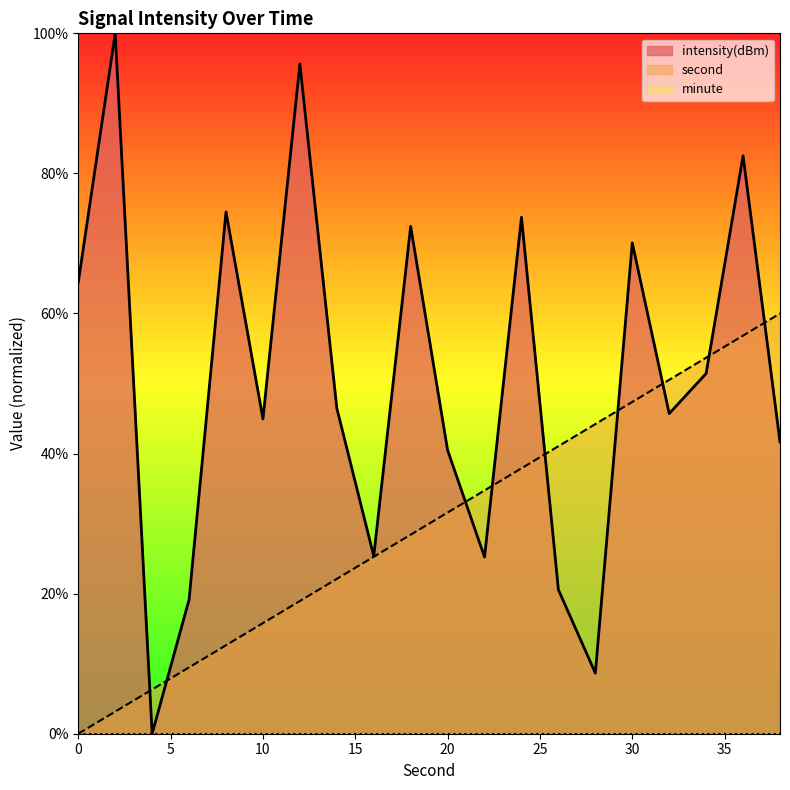

At which category is the sum across all series the highest?

36